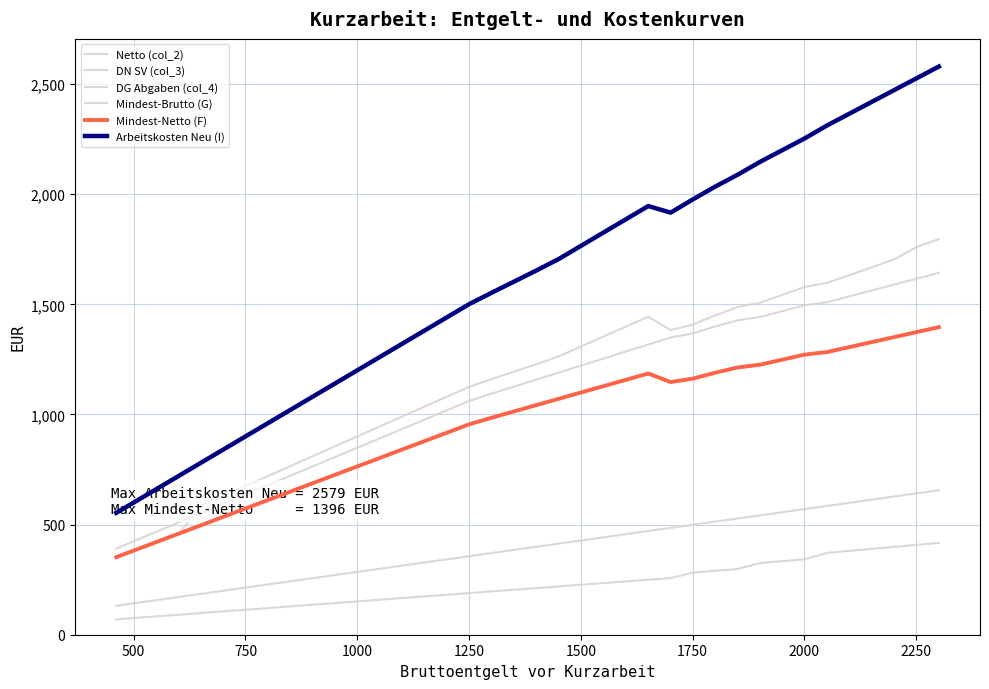

Rank the series by their maximum value, from highest to lowest.

Arbeitskosten Neu (I), Mindest-Brutto (G), Netto (col_2), Mindest-Netto (F), DG Abgaben (col_4), DN SV (col_3)